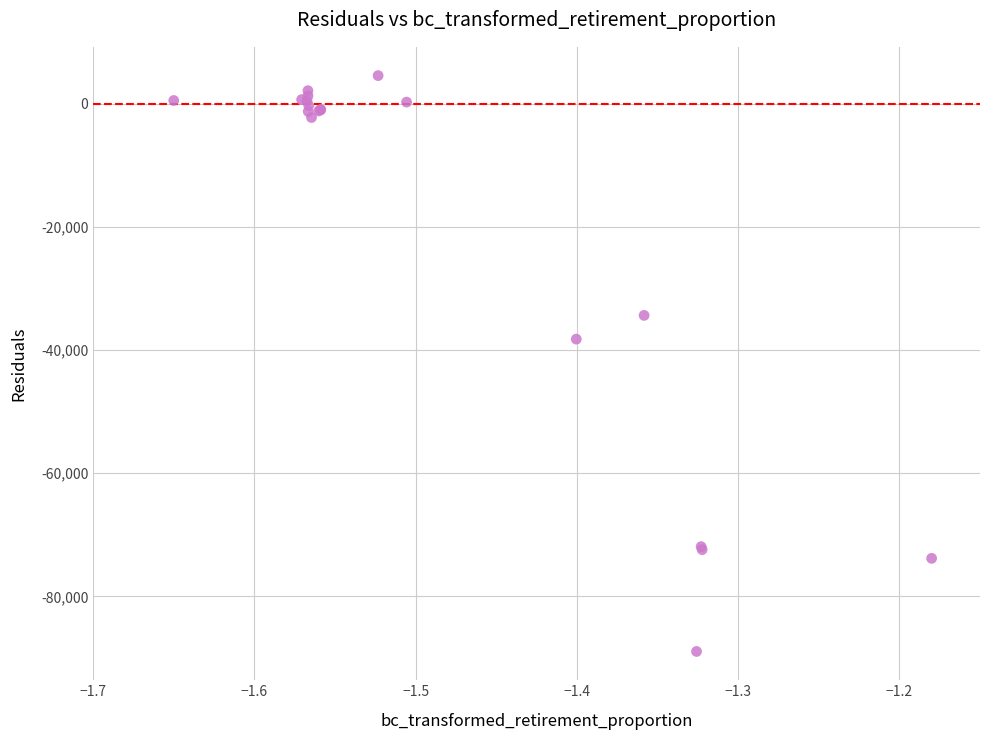

What Y value in the scatter plot is closest to -42199?

-38232